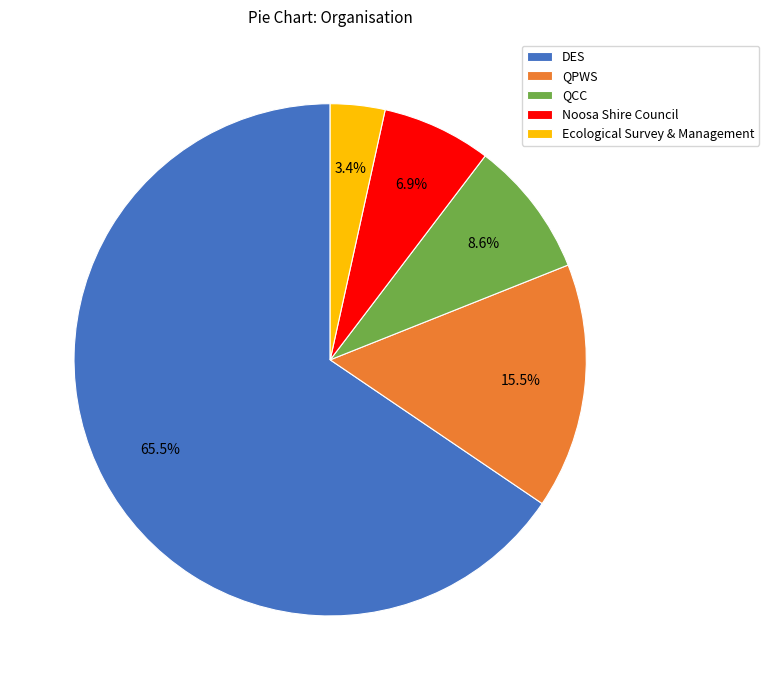

To the nearest percent, what is the difference between the QPWS and Noosa Shire Council slice percentages?

9%